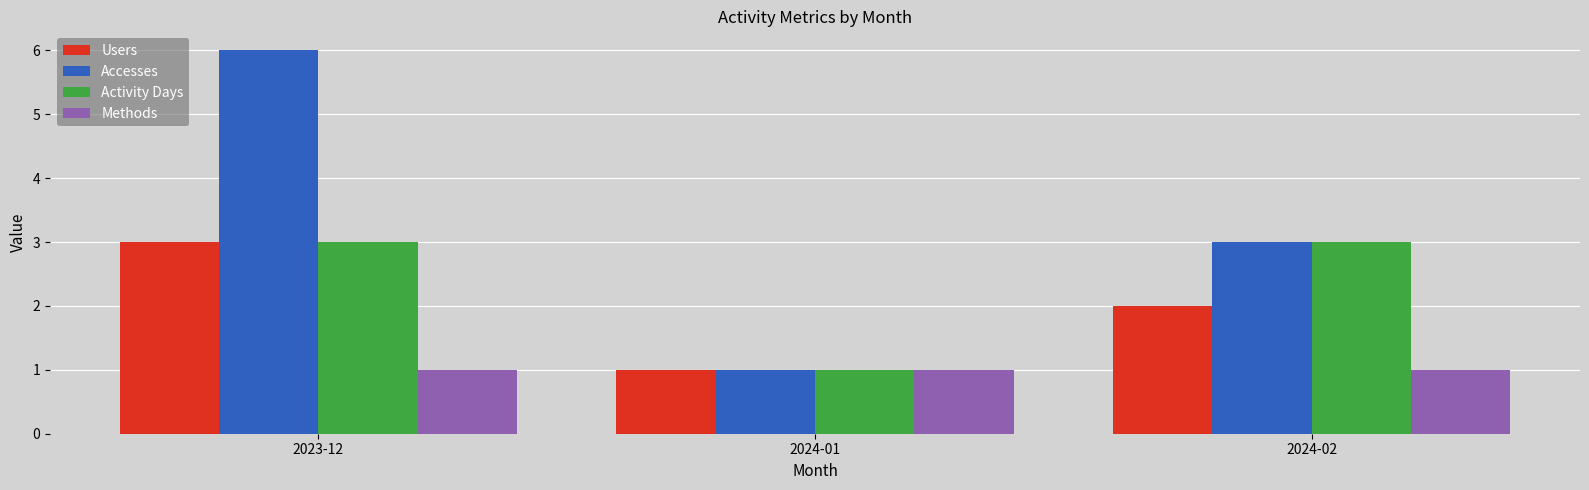

Reading left to right, transcribe all the data shown in this chart.

Users: 3	1	2
Accesses: 6	1	3
Activity Days: 3	1	3
Methods: 1	1	1